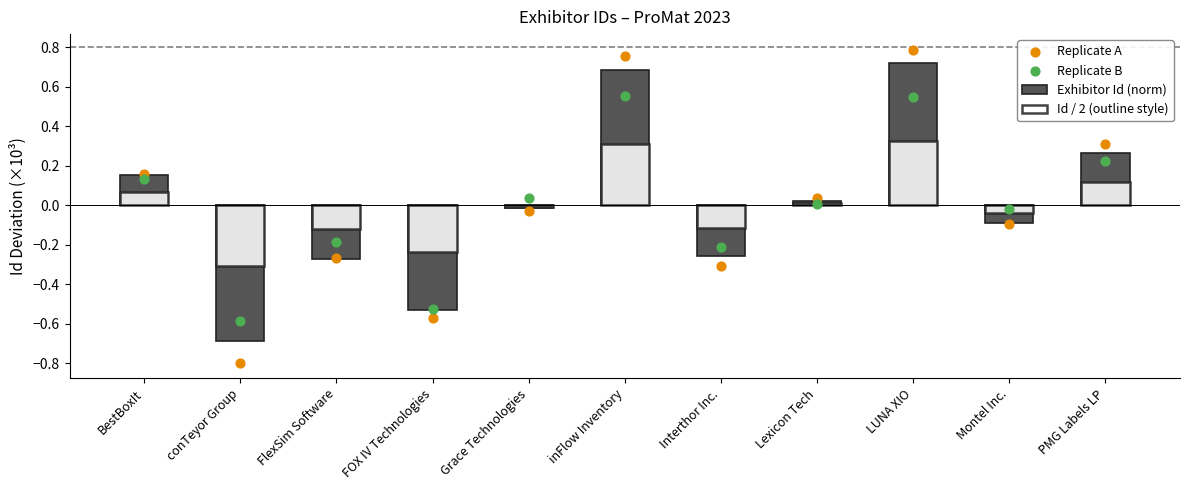

At how many categories does at least one series exceed 0?

6